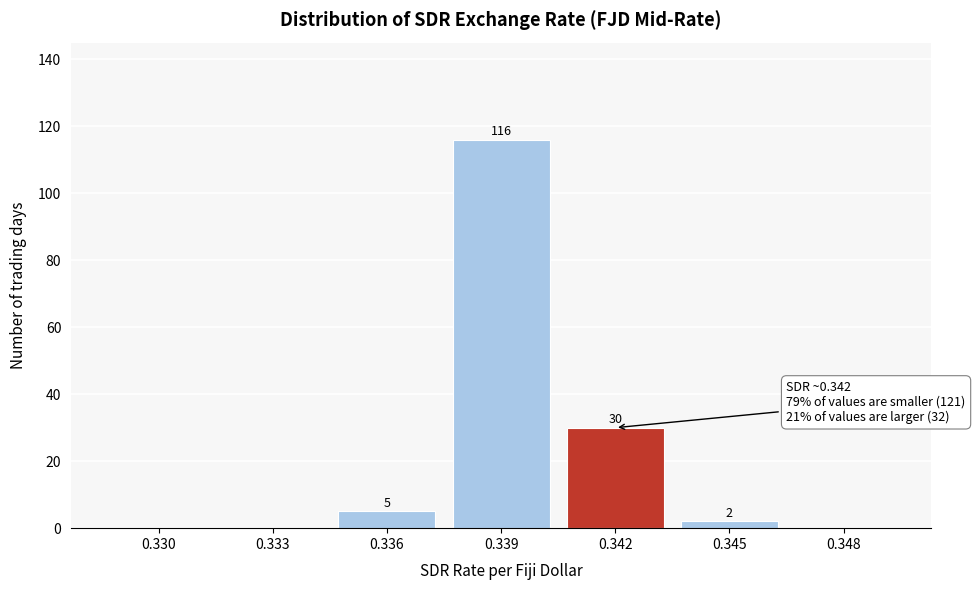

Reading right to left, extract all data points from this chart.

0.348=0	0.345=2	0.342=30	0.339=116	0.336=5	0.333=0	0.330=0